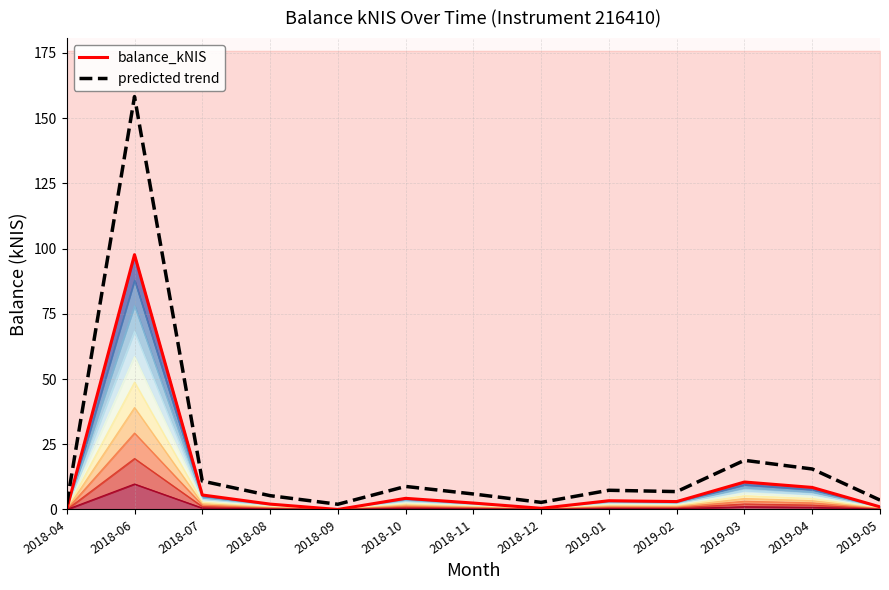

What is the label of the 1st point from the right?

2019-05